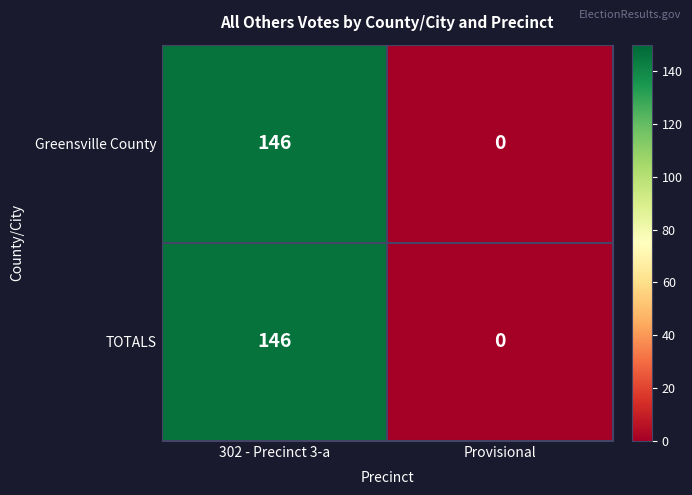

What is the sum of all TOTALS values?

146